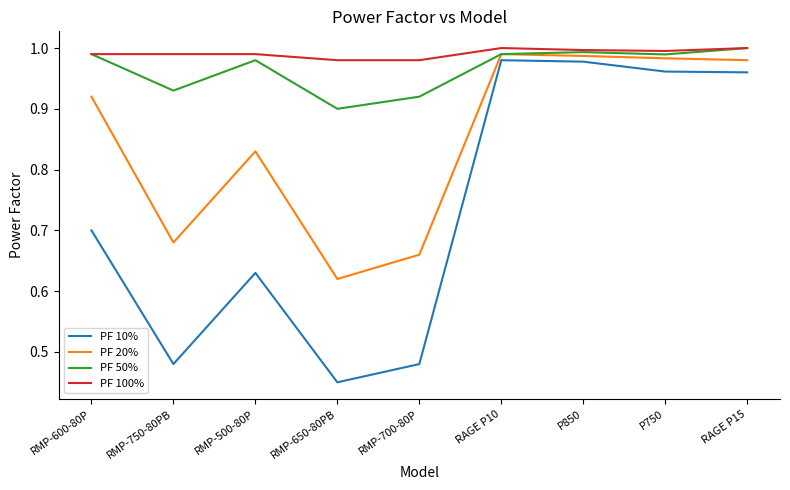

Which series has the largest total across all categories?

PF 100%